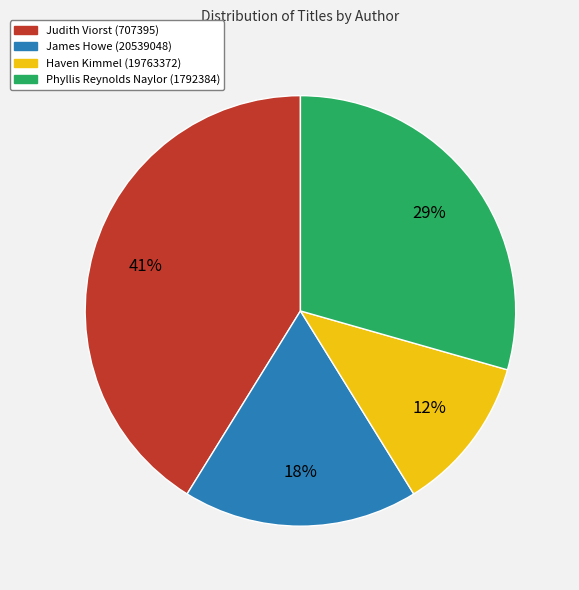

How many slices are in this pie chart?

4